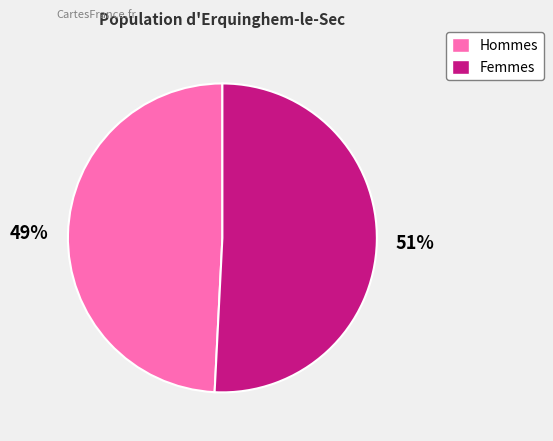

Do Hommes and Femmes together represent more than half of the pie?

Yes